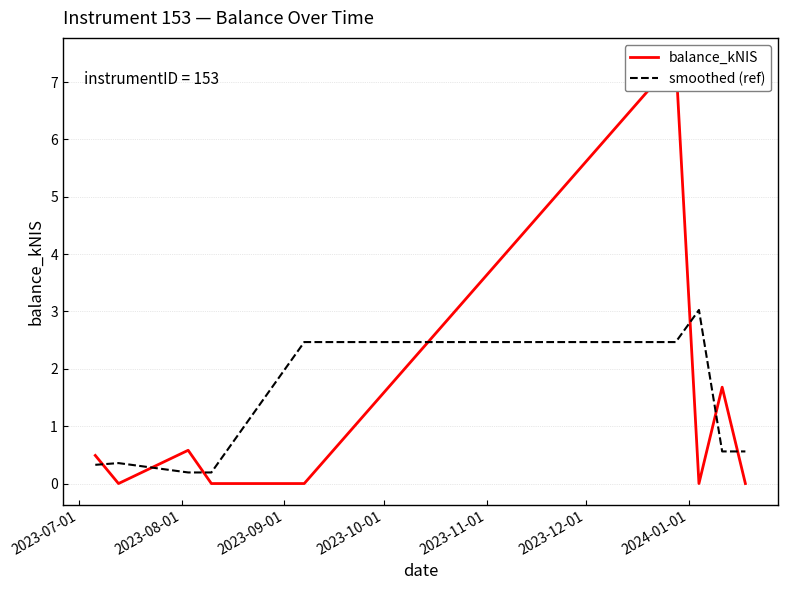

What is the highest value of the smoothed (ref) series?

3.0